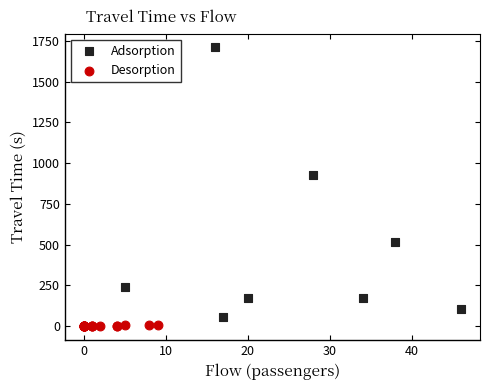

Which series has the widest spread of Y values?

Adsorption